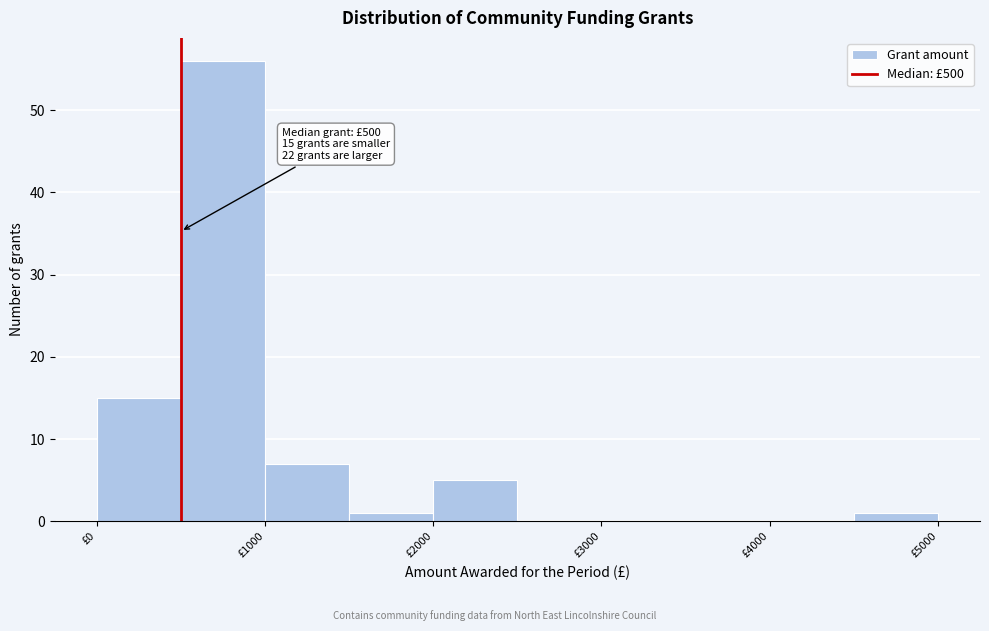

Which range on the x-axis has the tallest bar?

500 to 1000